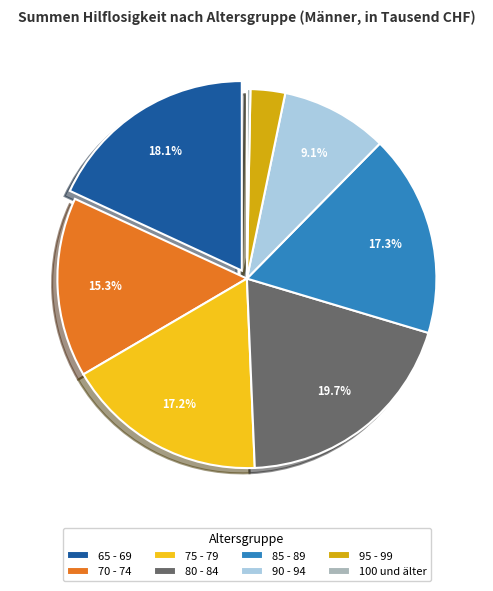

To the nearest percent, what is the combined percentage of 75 - 79 and 85 - 89?

34%